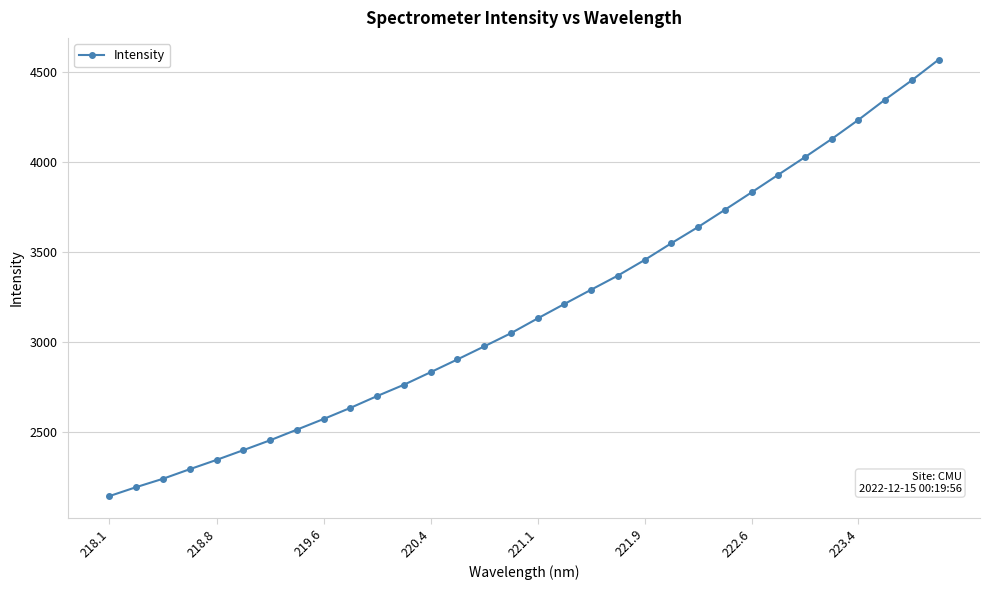

What is the minimum value shown in the chart?

2146.5